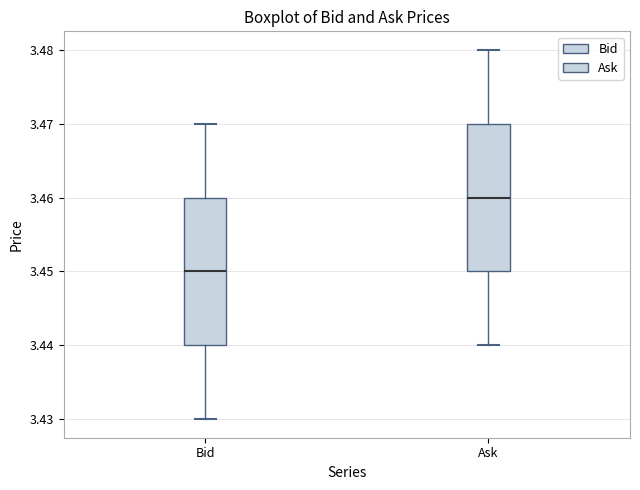

Reading left to right, transcribe this box plot: for each box, give where its median line is, the range the box spans, and where its two whiskers end, as read against the y-axis. The values are not printed on the chart, so give them approximately, as read against the axis.

Bid: median 3.45, box 3.44 to 3.46, whiskers 3.43 to 3.47
Ask: median 3.46, box 3.45 to 3.47, whiskers 3.44 to 3.48